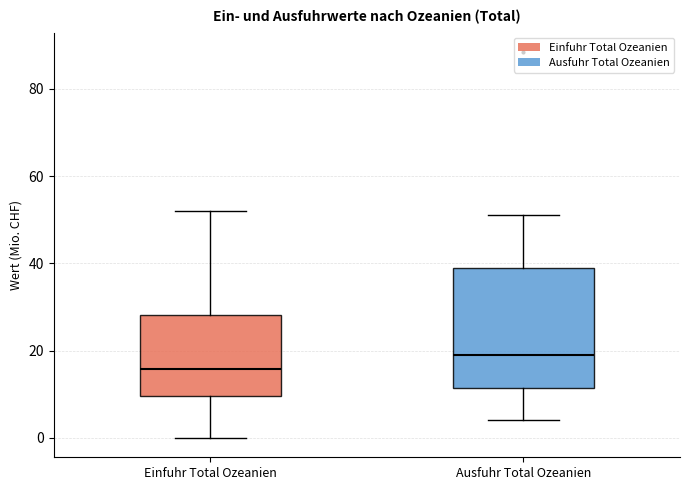

Which box is the tallest, from its lower edge to its upper edge?

Ausfuhr Total Ozeanien